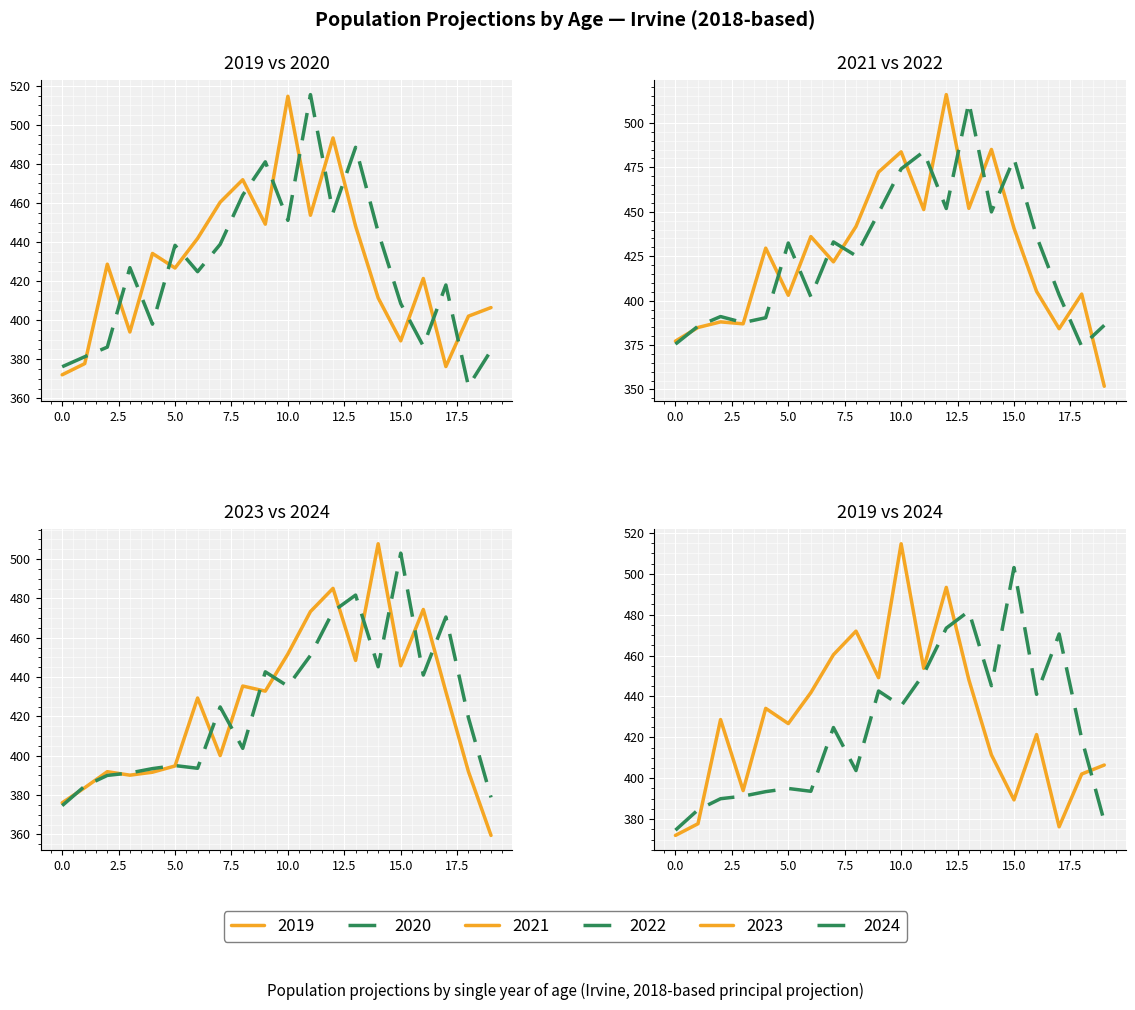

What is the value of the 2021 point at the 14th from the left?

451.9